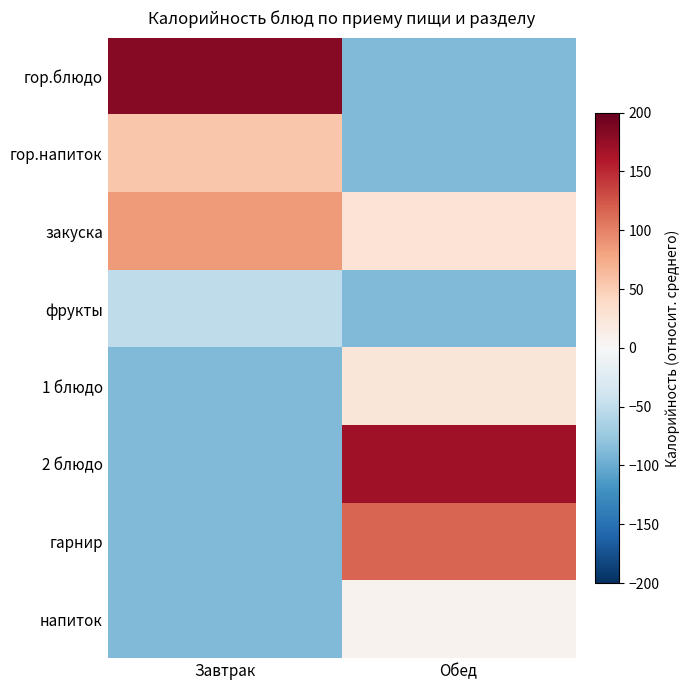

Reading left to right, transcribe all the data shown in this chart.

гор.блюдо: Завтрак=182.8	Обед=-88.2
гор.напиток: Завтрак=55.9	Обед=-88.2
закуска: Завтрак=85.1	Обед=26.6
фрукты: Завтрак=-50.4	Обед=-88.2
1 блюдо: Завтрак=-88.2	Обед=23.8
2 блюдо: Завтрак=-88.2	Обед=169.7
гарнир: Завтрак=-88.2	Обед=116.4
напиток: Завтрак=-88.2	Обед=7.5